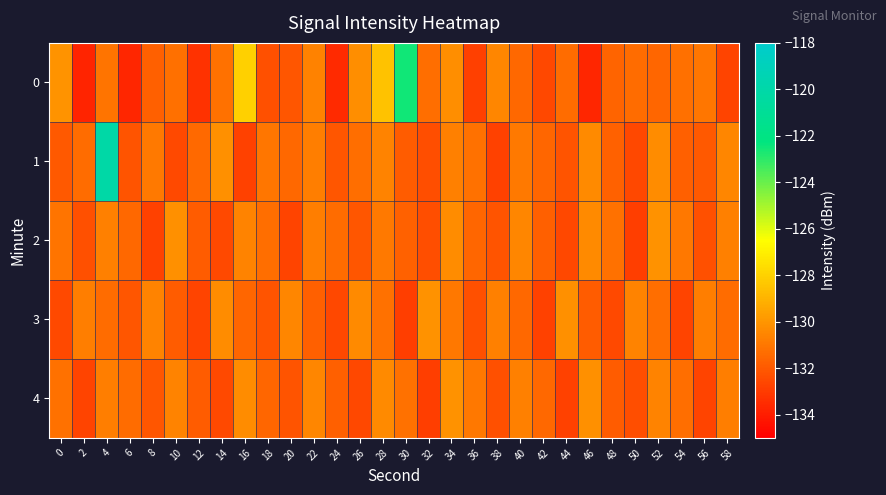

Reading left to right, extract all data points from this chart.

0: 0=-130.1	2=-133.8	4=-131.1	6=-133.7	8=-131.8	10=-131.3	12=-133.3	14=-131.2	16=-128.0	18=-132.3	20=-132.1	22=-130.6	24=-133.6	26=-130.3	28=-128.6	30=-122.6	32=-131.3	34=-130.3	36=-132.9	38=-130.5	40=-131.5	42=-132.6	44=-131.4	46=-133.7	48=-131.7	50=-131.4	52=-131.6	54=-131.2	56=-131.1	58=-132.7
1: 0=-132.0	2=-131.4	4=-120.1	6=-132.2	8=-130.9	10=-132.5	12=-131.5	14=-130.2	16=-132.7	18=-131.1	20=-131.5	22=-130.8	24=-132.1	26=-131.3	28=-130.6	30=-131.9	32=-132.4	34=-130.7	36=-131.2	38=-132.8	40=-130.9	42=-131.6	44=-132.2	46=-130.4	48=-131.7	50=-132.6	52=-130.3	54=-131.8	56=-132.0	58=-130.5
2: 0=-131.1	2=-132.3	4=-130.7	6=-131.5	8=-132.8	10=-130.2	12=-131.9	14=-132.5	16=-130.6	18=-131.3	20=-132.7	22=-130.8	24=-131.4	26=-132.1	28=-130.9	30=-131.7	32=-132.4	34=-130.3	36=-131.6	38=-132.2	40=-130.5	42=-131.8	44=-132.6	46=-130.4	48=-131.2	50=-132.9	52=-130.1	54=-131.0	56=-132.3	58=-130.7
3: 0=-132.5	2=-130.8	4=-131.4	6=-132.1	8=-130.6	10=-131.9	12=-132.7	14=-130.3	16=-131.6	18=-132.2	20=-130.5	22=-131.8	24=-132.6	26=-130.4	28=-131.2	30=-132.9	32=-130.1	34=-131.0	36=-132.3	38=-130.7	40=-131.5	42=-132.8	44=-130.2	46=-131.9	48=-132.5	50=-130.6	52=-131.3	54=-132.7	56=-130.8	58=-131.4
4: 0=-131.2	2=-132.7	4=-130.8	6=-131.4	8=-132.1	10=-130.6	12=-131.9	14=-132.5	16=-130.3	18=-131.6	20=-132.2	22=-130.5	24=-131.8	26=-132.6	28=-130.4	30=-131.2	32=-132.9	34=-130.1	36=-131.0	38=-132.3	40=-130.7	42=-131.5	44=-132.8	46=-130.2	48=-131.9	50=-132.4	52=-130.6	54=-131.3	56=-132.7	58=-130.8